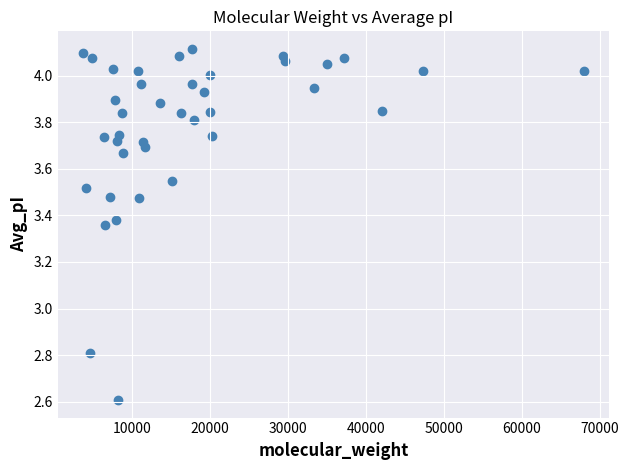

What is the range of Y values (max minus min)?

1.5